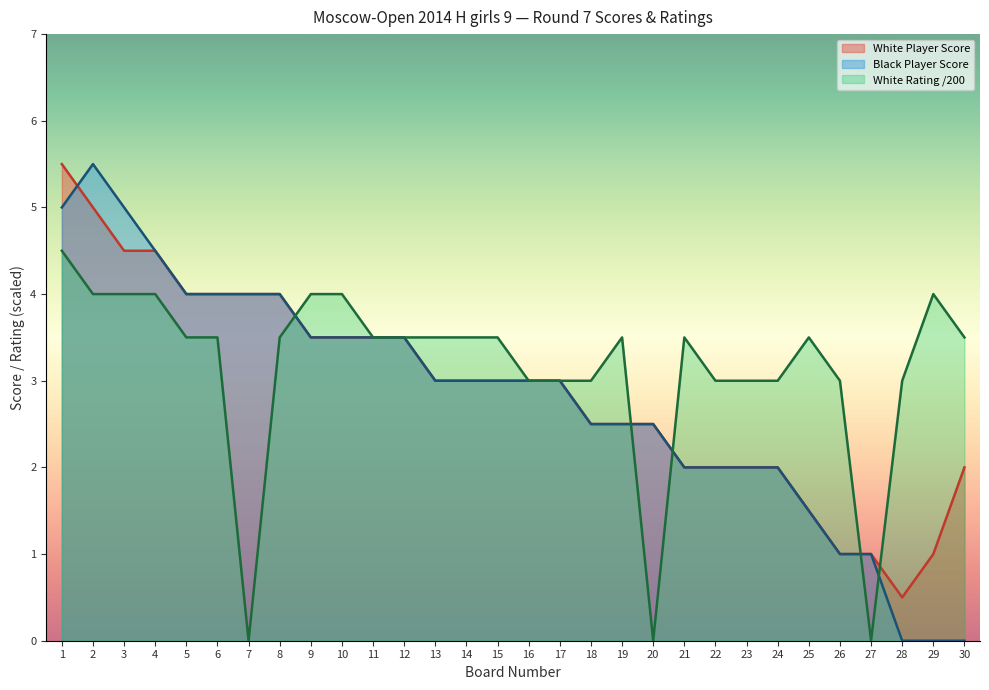

At which label does Black Player Score first exceed 3?

1